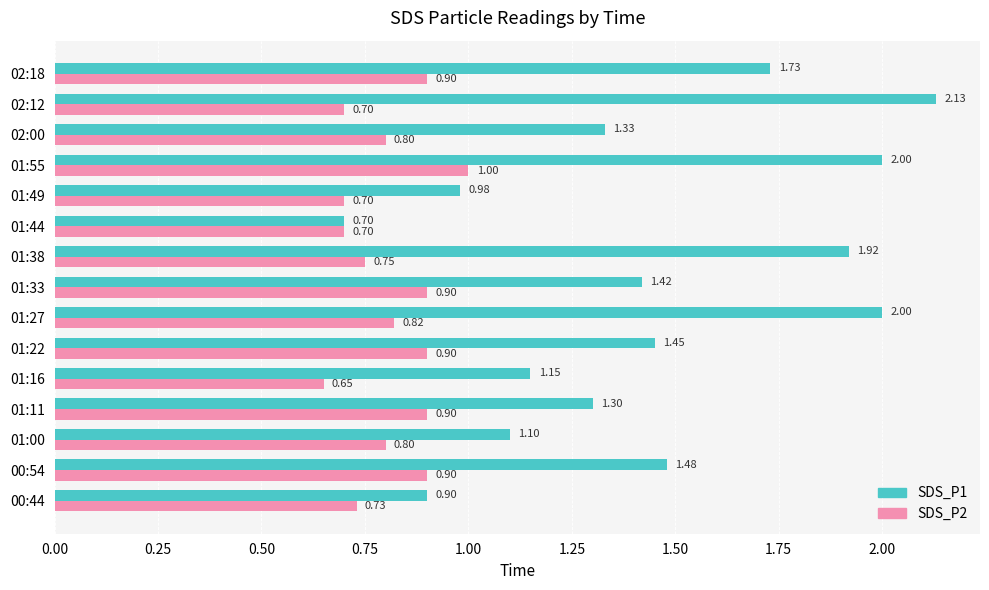

List the series in order of their overall mean, lowest first.

SDS_P2, SDS_P1